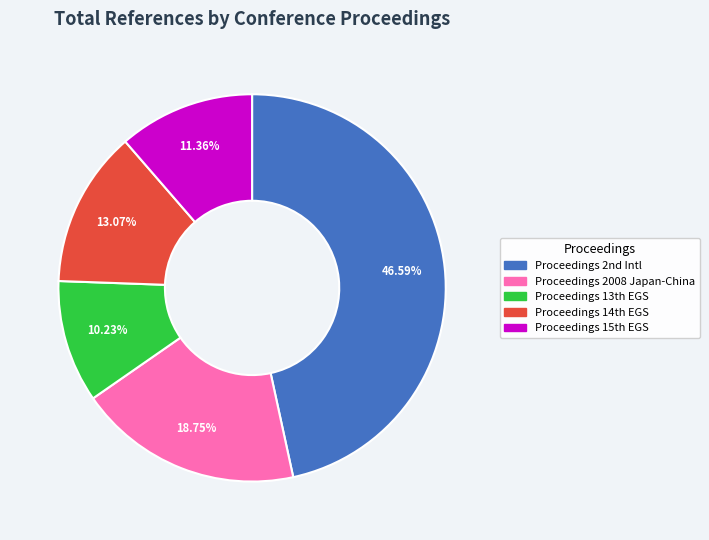

How many segments does this pie chart have?

5